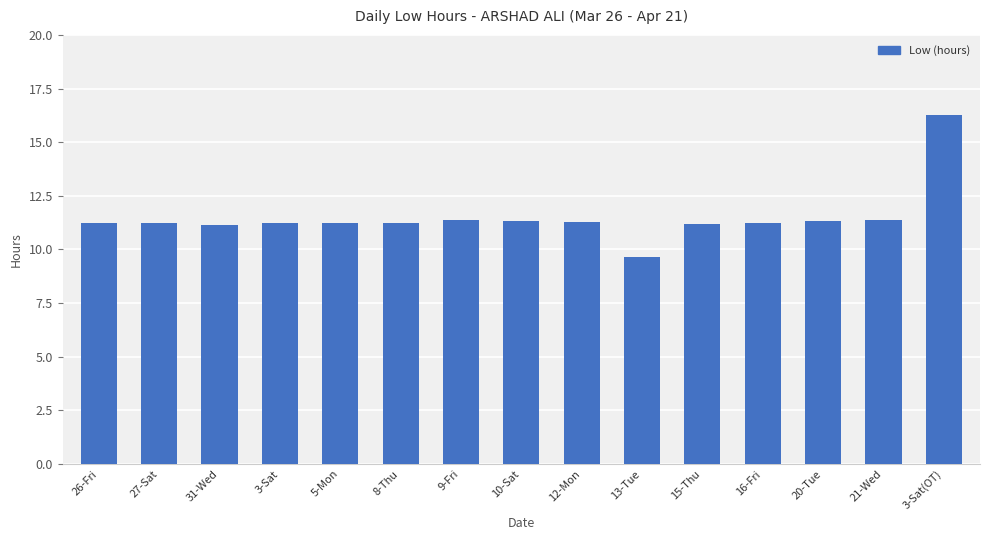

What is the smallest value displayed?

9.6